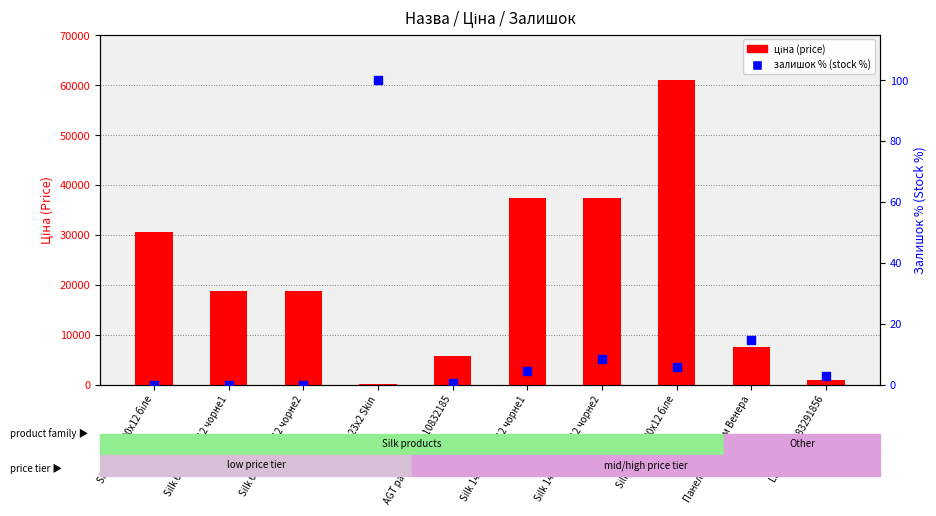

What are all the series names shown in the legend?

ціна (price), залишок % (stock %)